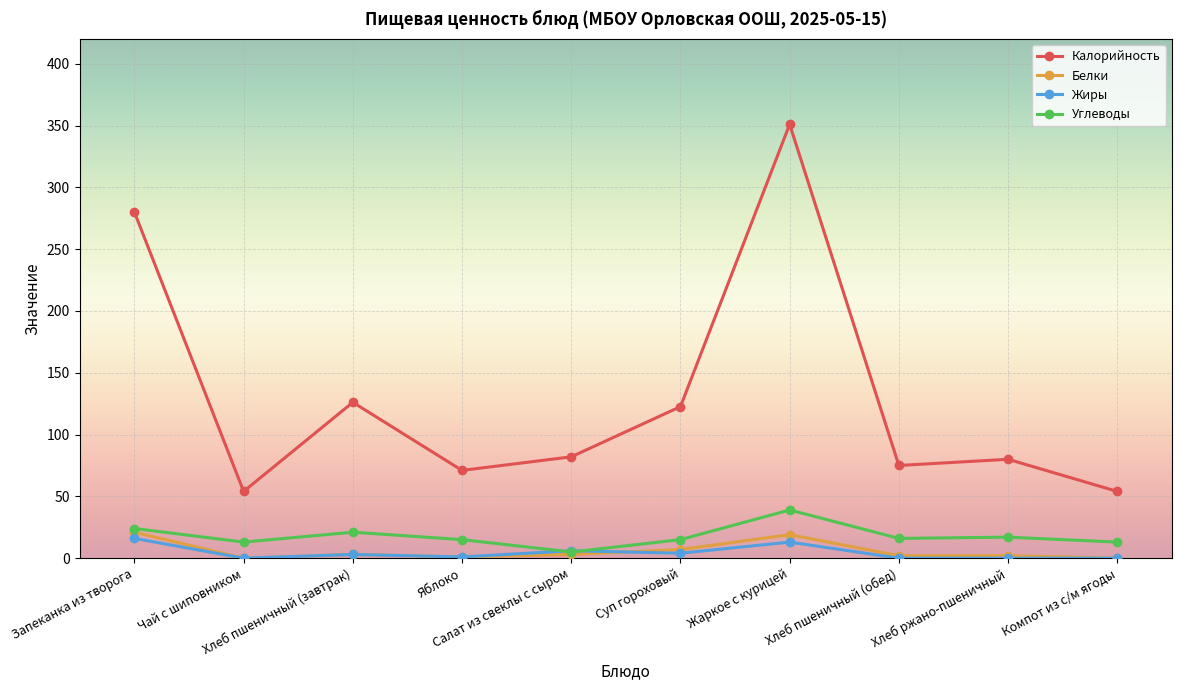

The value of Жиры at Запеканка из творога is 16.0. True or false?

True